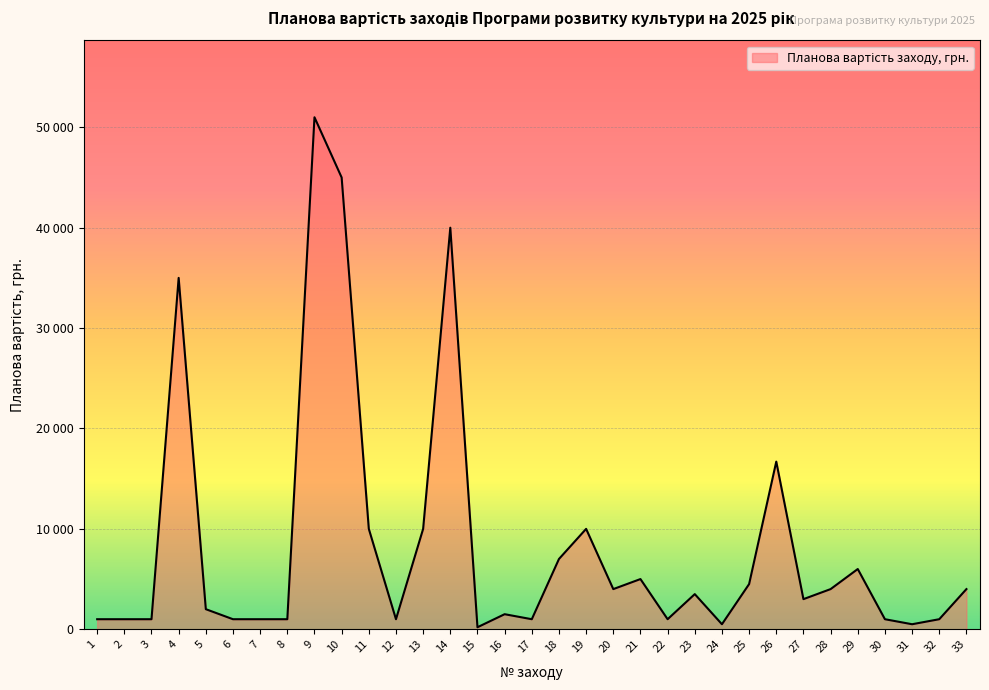

What is the value of the 18th point from the left?

7000